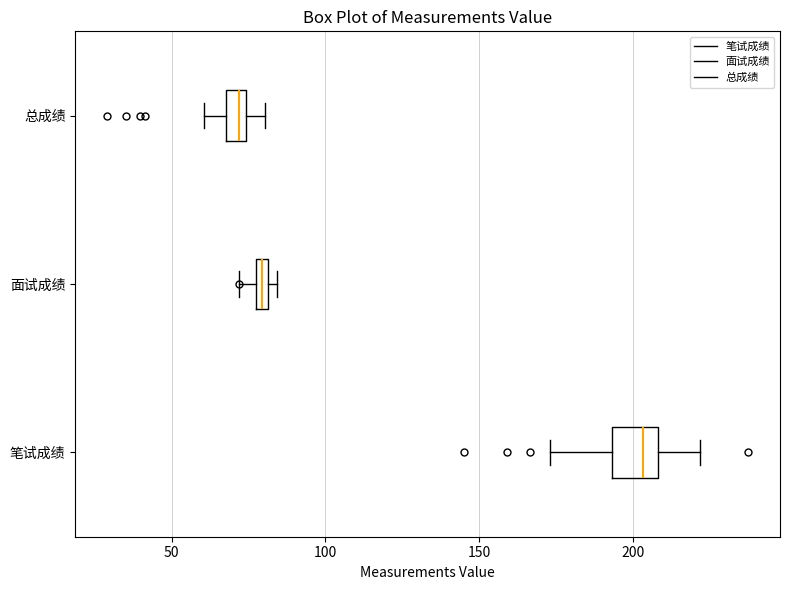

Where does the left whisker of the box for 总成绩 end on the x-axis? The values are not printed on the chart, so give them approximately, as read against the axis.

60